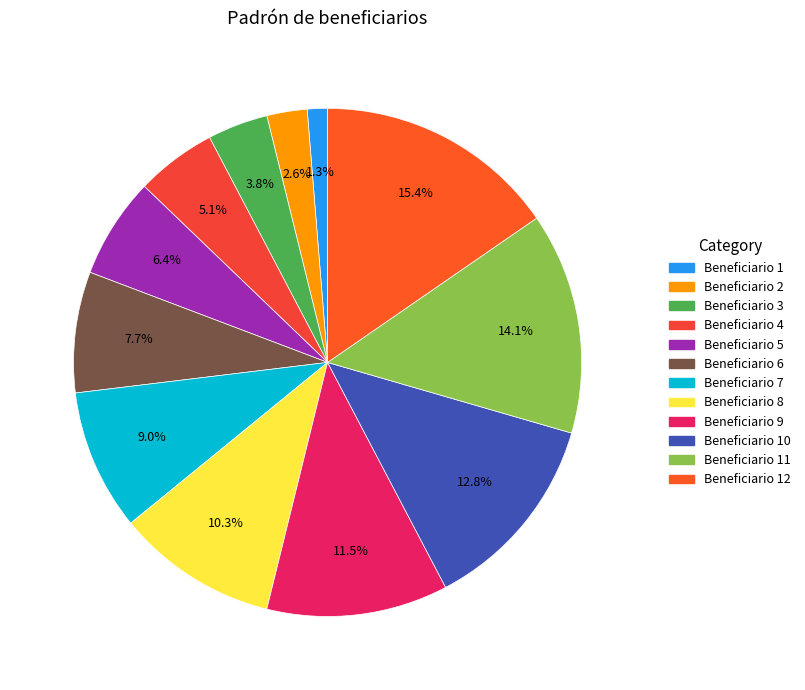

How many segments does this pie chart have?

12